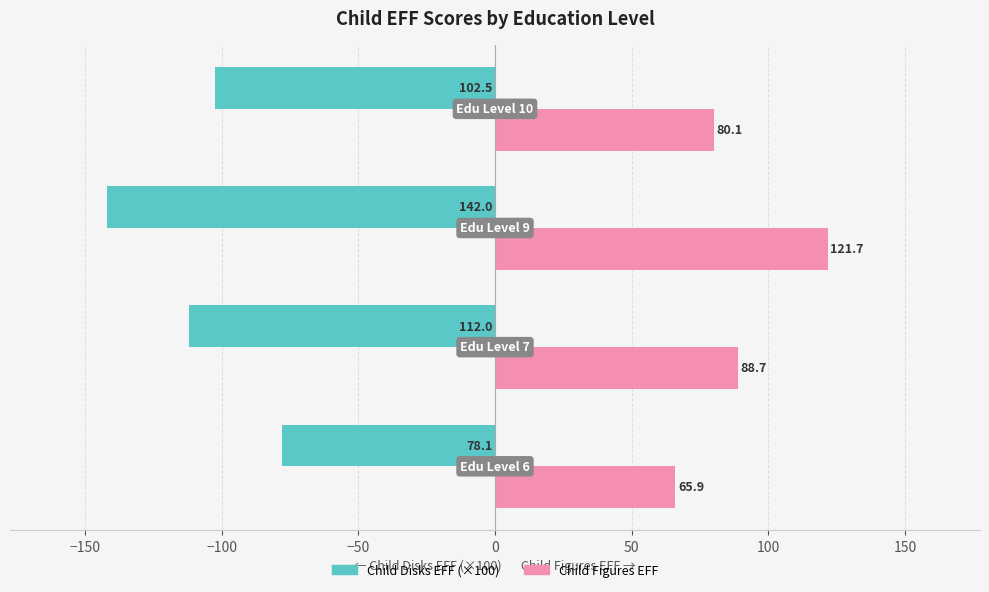

What is the sum of all Child Figures EFF values?

356.4